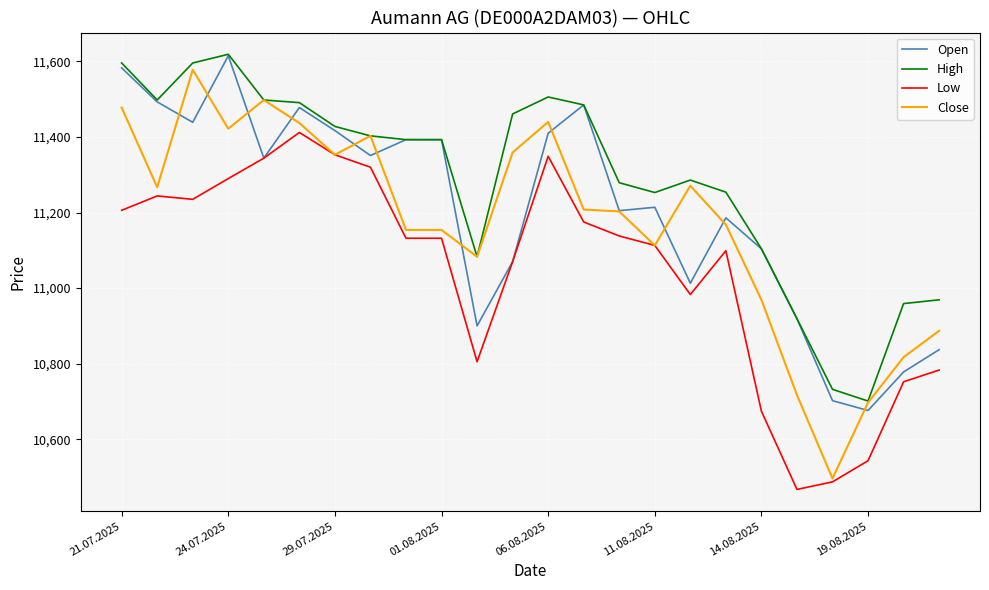

Which series has the largest total across all categories?

High